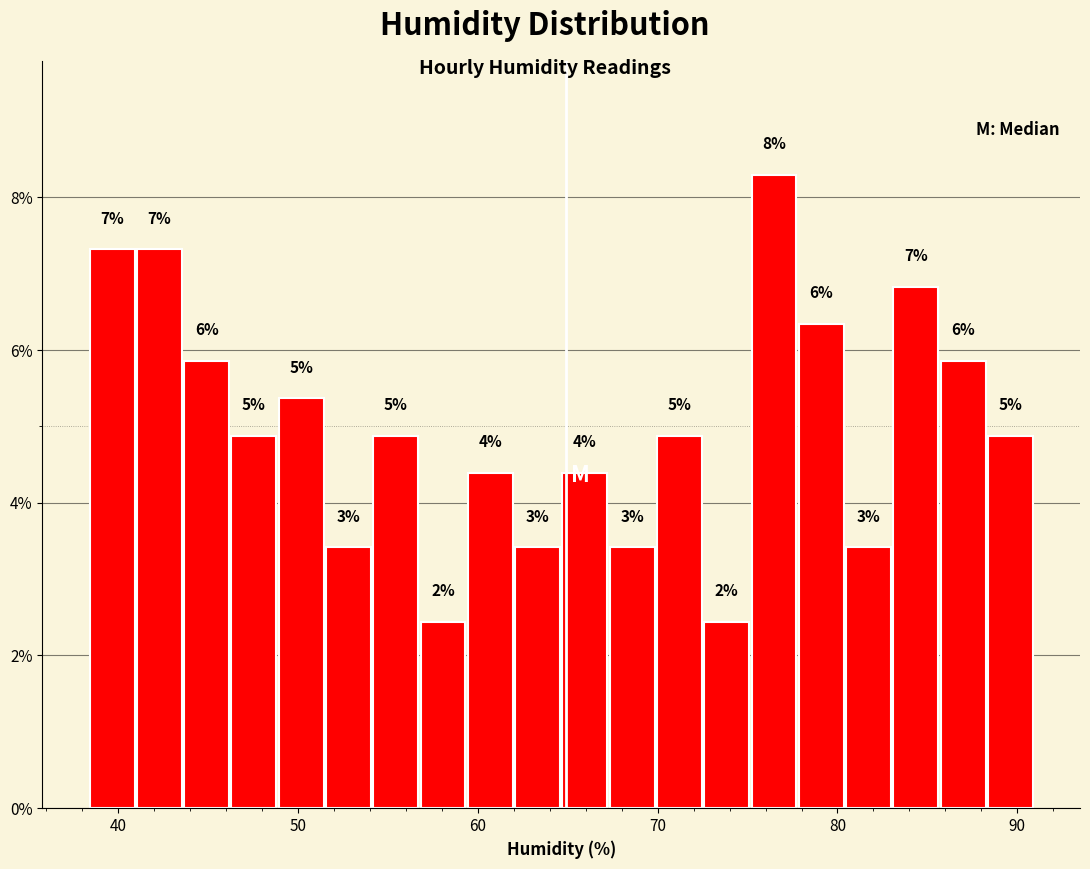

Around what value on the x-axis is the tallest bar? Give the approximate position of its centre, as read against the axis.

76